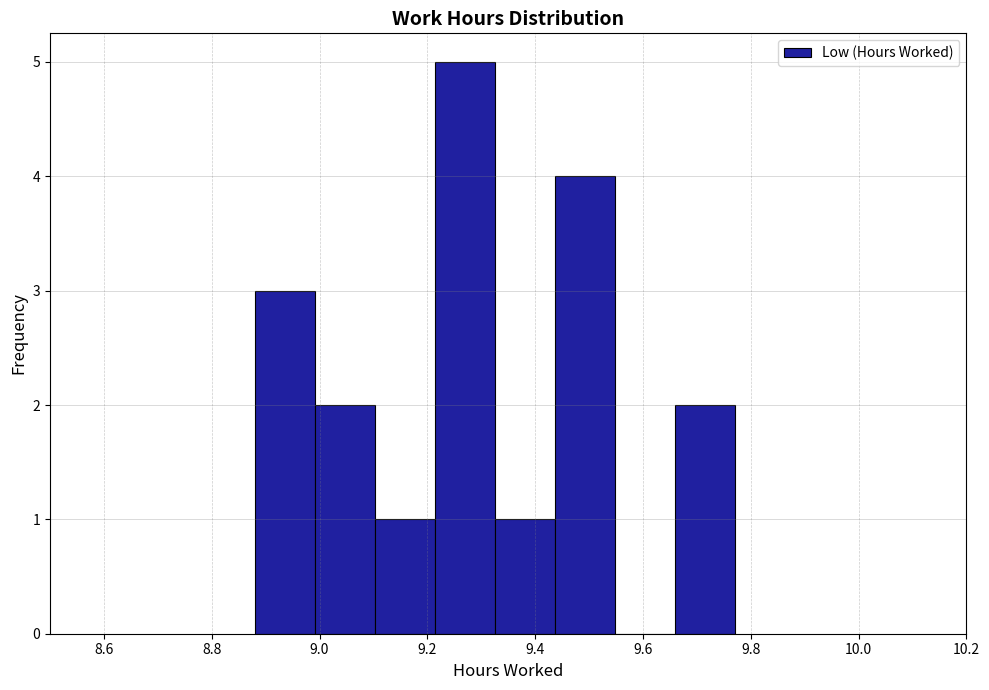

Reading left to right, list every bar in this chart as the range it spans on the x-axis followed by its height. Neither the bar edges nor the heights are printed on the chart, so give them approximately, as read against the axes.

8.88 to 9.00: 3
9.00 to 9.10: 2
9.10 to 9.22: 1
9.22 to 9.32: 5
9.32 to 9.44: 1
9.44 to 9.54: 4
9.54 to 9.66: 0
9.66 to 9.78: 2